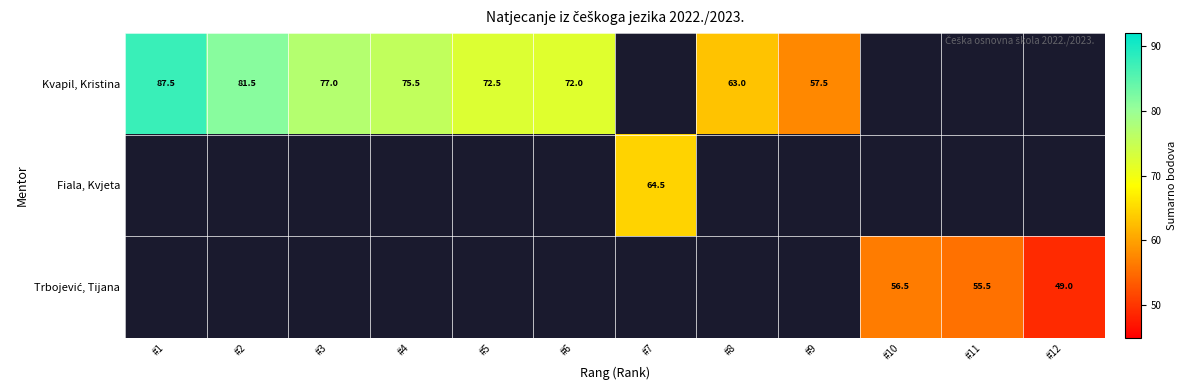

True or false: Kvapil, Kristina has a value of 81.5 at #2.

True